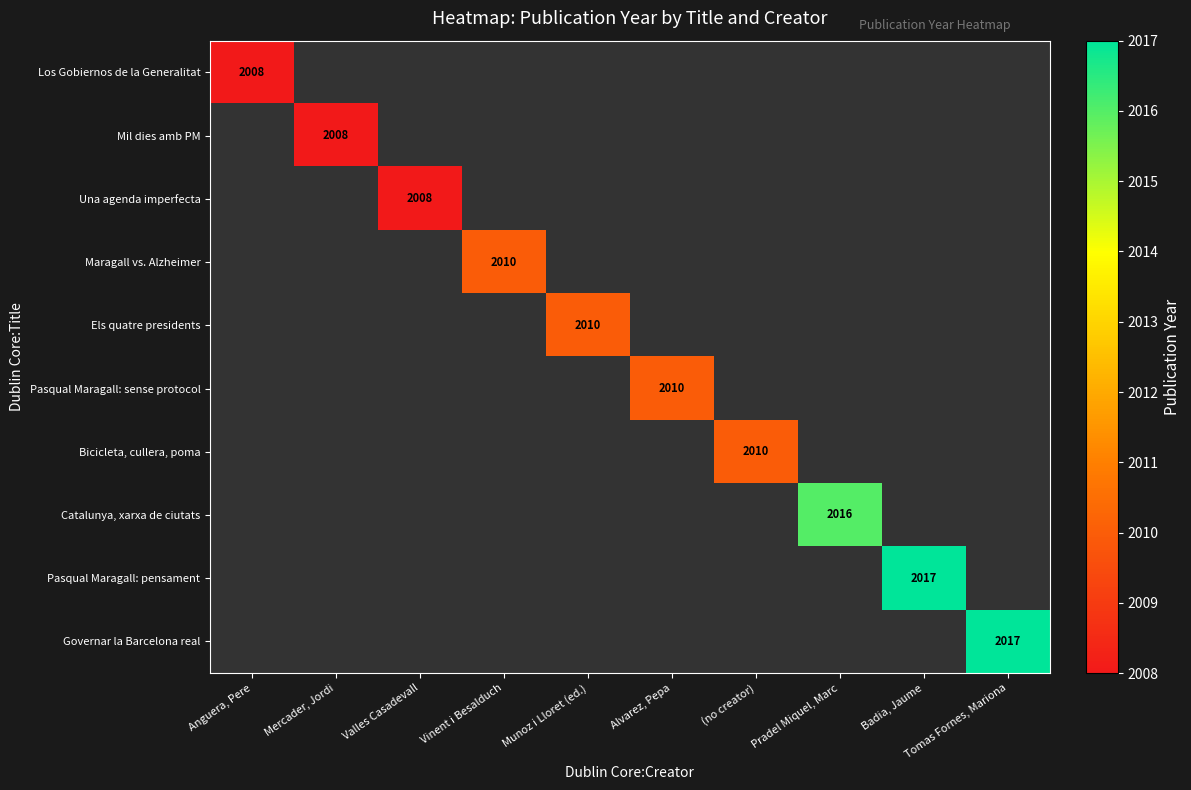

At how many categories does at least one series exceed 2010?

3